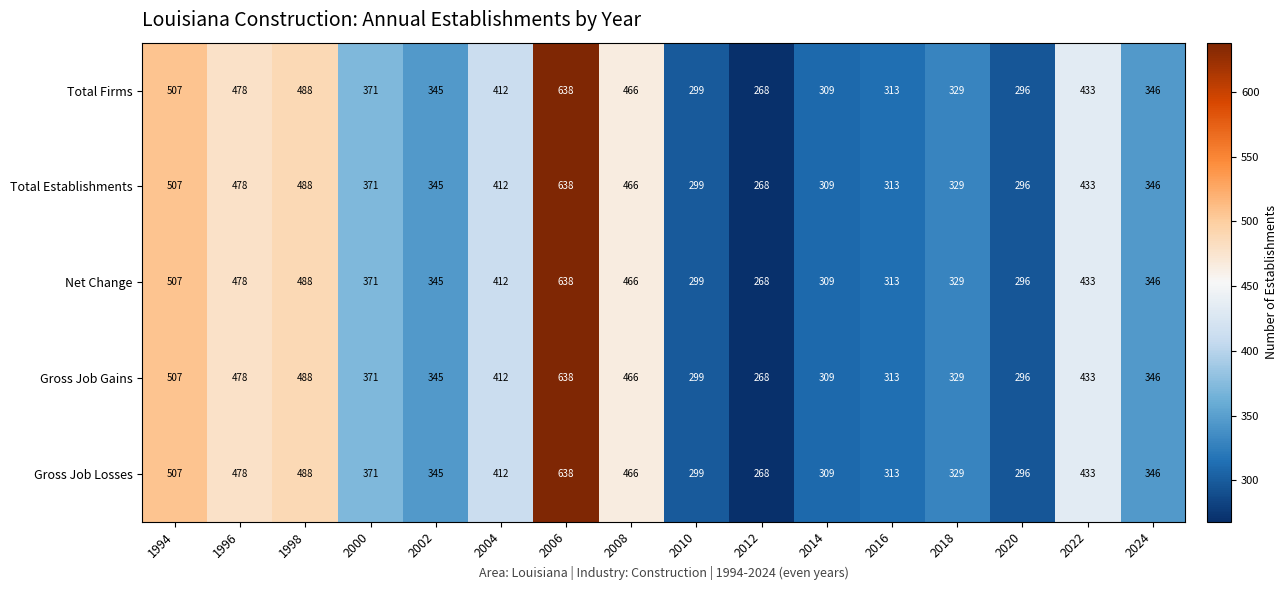

At which category is the sum across all series the highest?

2006